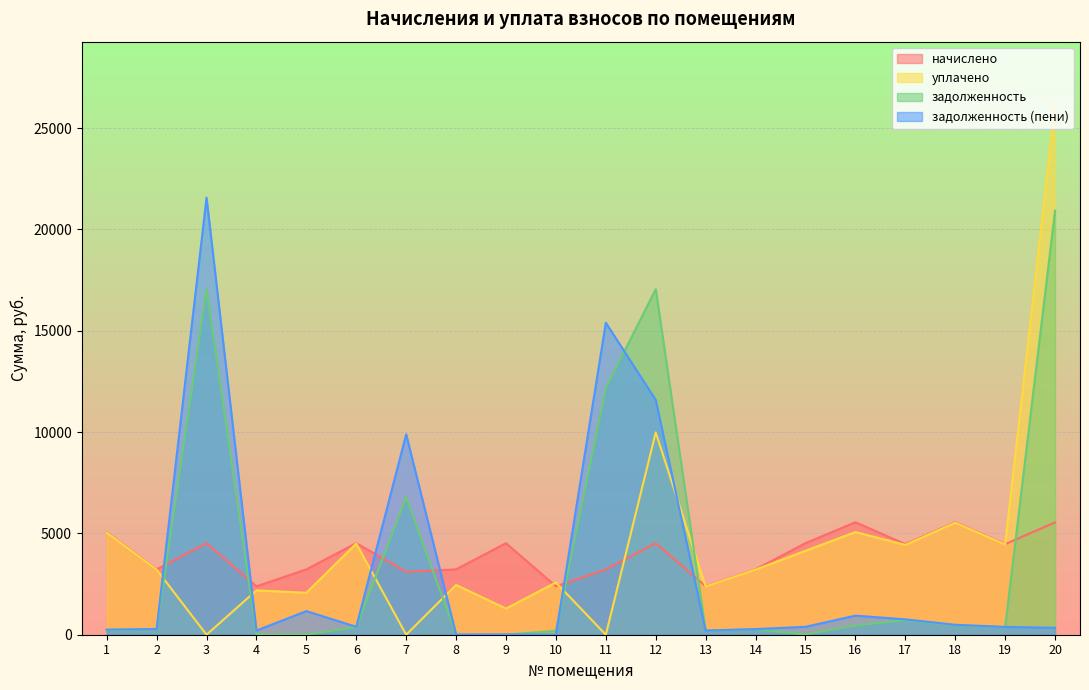

Reading left to right, extract all data points from this chart.

начислено: 1=5062.2	2=3225.1	3=4517.9	4=2388.2	5=3225.1	6=4517.9	7=3107.3	8=3225.1	9=4517.9	10=2388.2	11=3225.1	12=4517.9	13=2388.2	14=3225.1	15=4517.9	16=5552.0	17=4470.2	18=5552.0	19=4470.2	20=5545.3
уплачено: 1=5042.1	2=3212.3	3=0.0	4=2189.2	5=2070.8	6=4499.9	7=0.0	8=2457.2	9=1290.8	10=2577.8	11=0.0	12=9983.6	13=2378.8	14=3212.3	15=4141.5	16=5067.3	17=4434.8	18=5530.0	19=4452.5	20=26132.2
задолженность: 1=232.3	2=268.0	3=17051.5	4=7.9	5=11.1	6=371.8	7=6783.0	8=0.0	9=0.0	10=196.6	11=12172.3	12=17051.5	13=196.6	14=265.4	15=13.4	16=457.0	17=722.7	18=467.3	19=367.9	20=20929.2
задолженность (пени): 1=252.4	2=280.8	3=21569.4	4=206.9	5=1165.5	6=389.8	7=9890.3	8=11.8	9=13.3	10=7.0	11=15397.4	12=11585.8	13=206.1	14=278.2	15=389.8	16=941.7	17=758.2	18=489.4	19=385.7	20=342.3